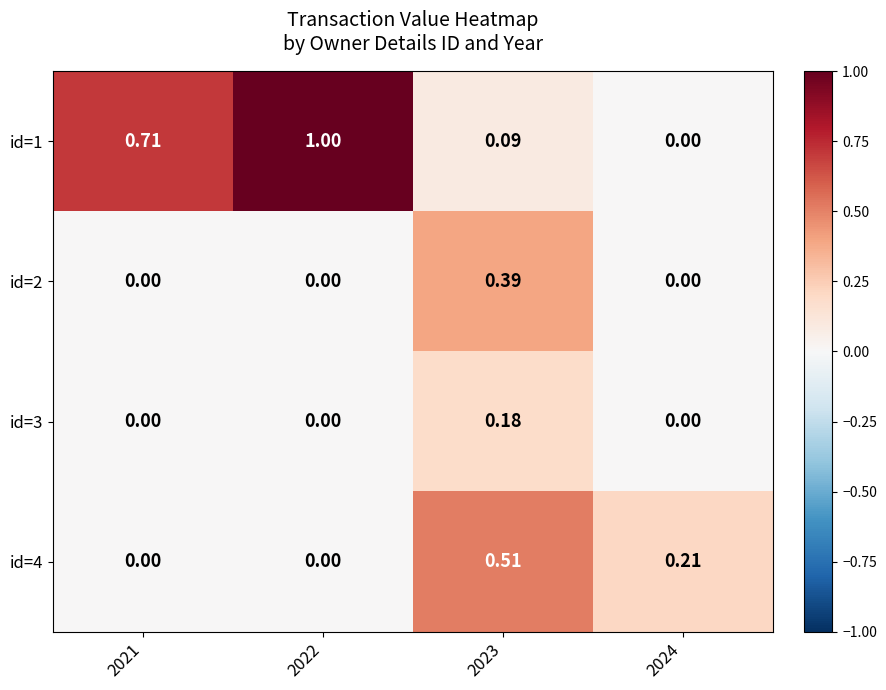

Is the value of id=1 at 2021 greater than the value of id=4 at 2022?

Yes